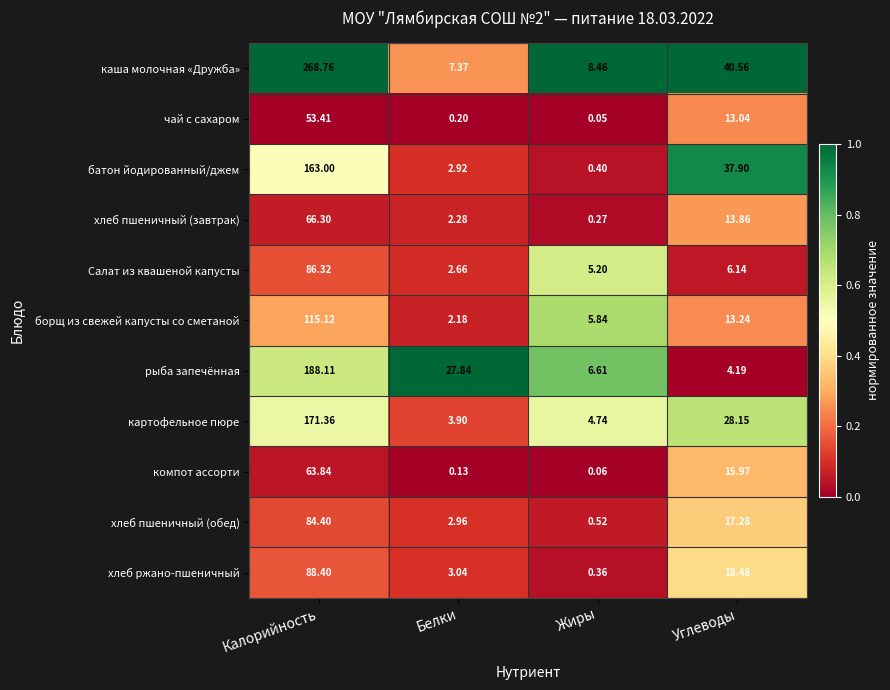

List the series in order of their peak value, lowest first.

чай с сахаром, компот ассорти, хлеб пшеничный (завтрак), хлеб пшеничный (обед), Салат из квашеной капусты, хлеб ржано-пшеничный, борщ из свежей капусты со сметаной, батон йодированный/джем, картофельное пюре, рыба запечённая, каша молочная «Дружба»